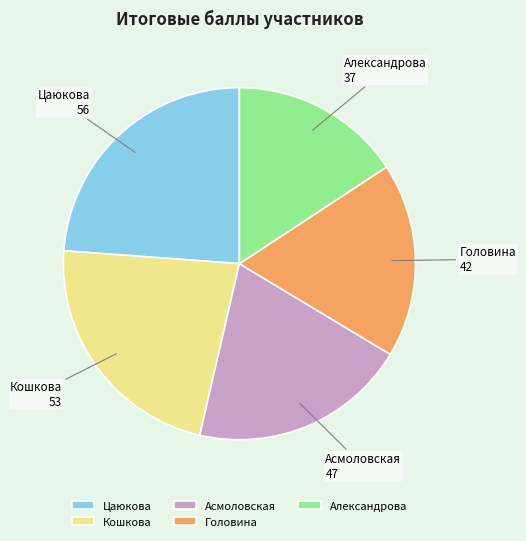

Which has a higher value, Кошкова or Александрова?

Кошкова